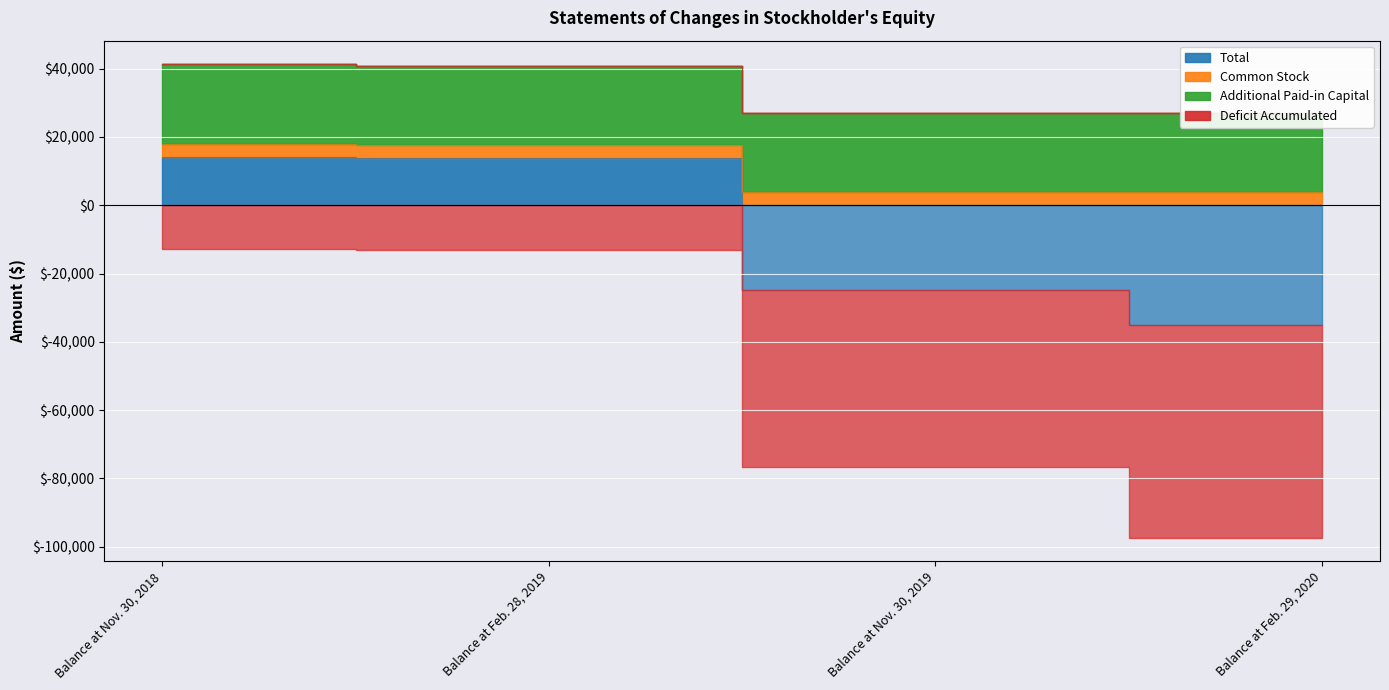

Is it true that Total equals 14228 at Balance at Nov. 30, 2018?

True